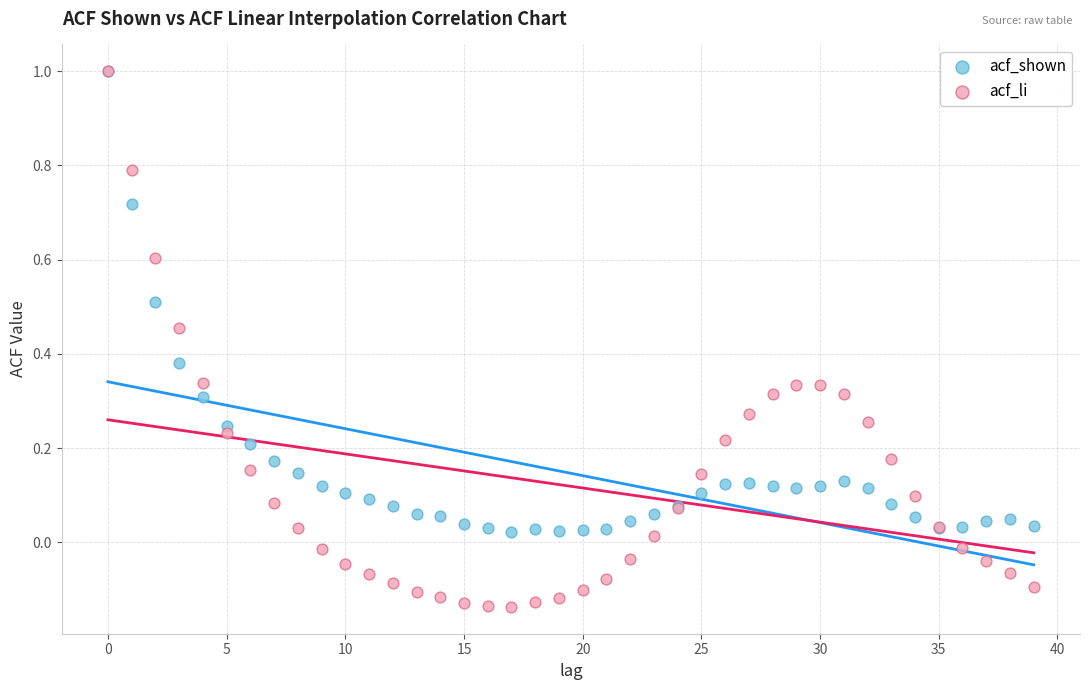

What are all the series names shown in the legend?

acf_shown, acf_li